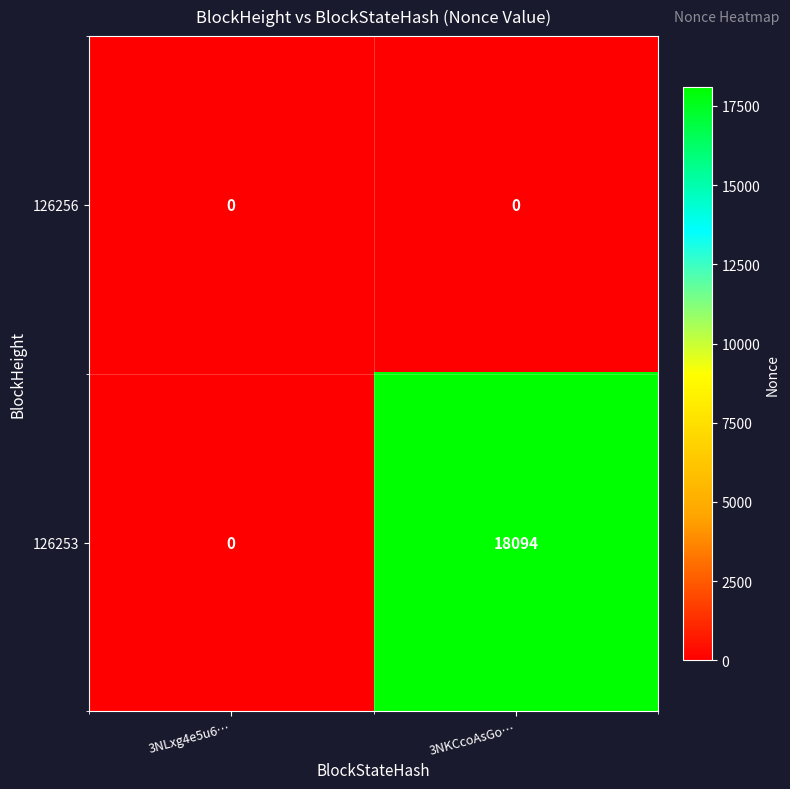

List the series in order of their peak value, highest first.

126253, 126256